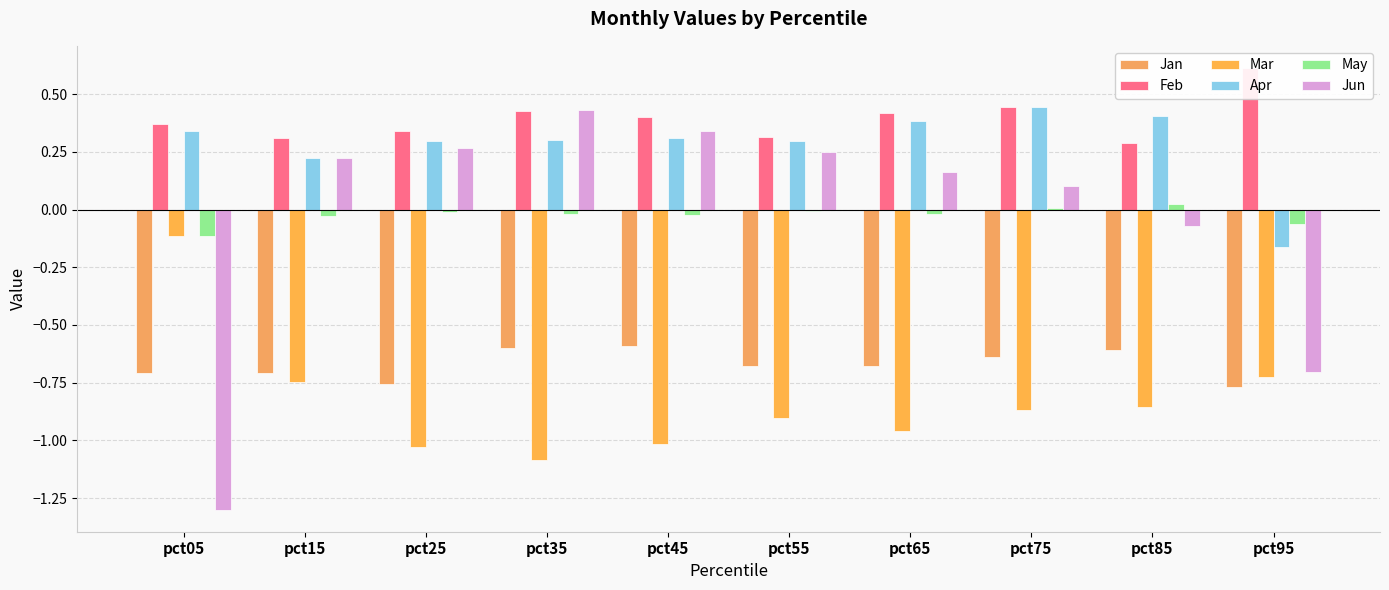

Between pct35 and pct75, which series saw the biggest shift?

Jun